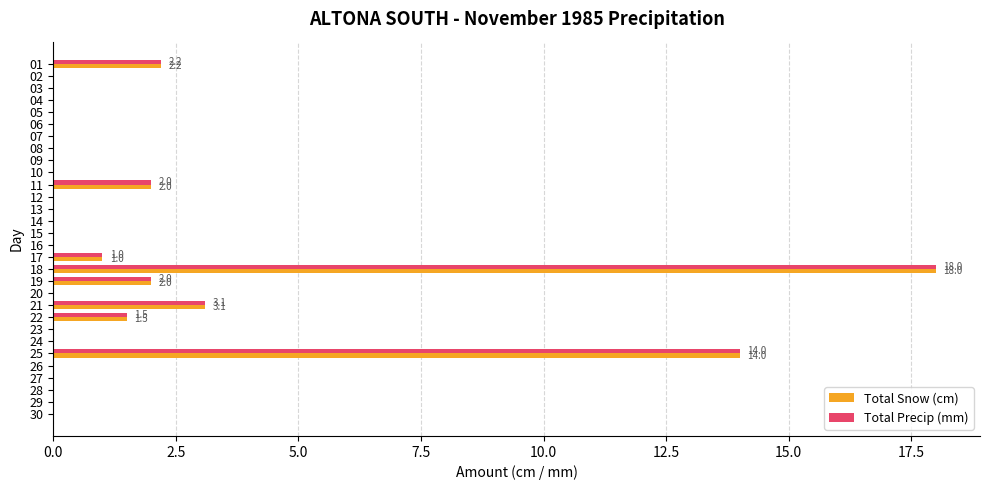

Where is Total Snow (cm) nearest to the value 9?

25